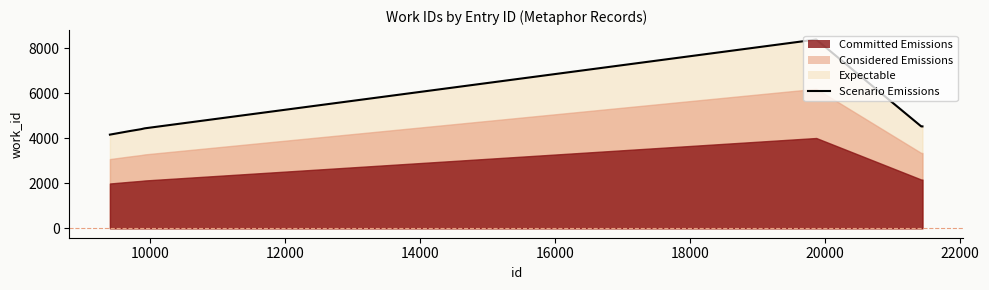

How many lines are shown in the chart?

1